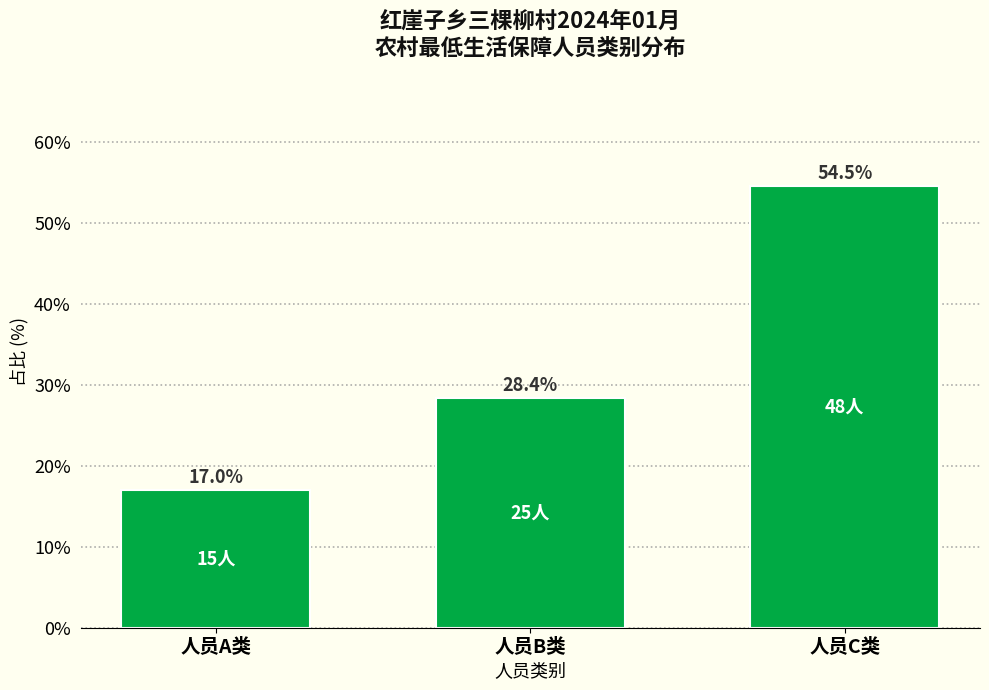

Reading right to left, list all the values displayed in this chart.

人员C类=54.5	人员B类=28.4	人员A类=17.0